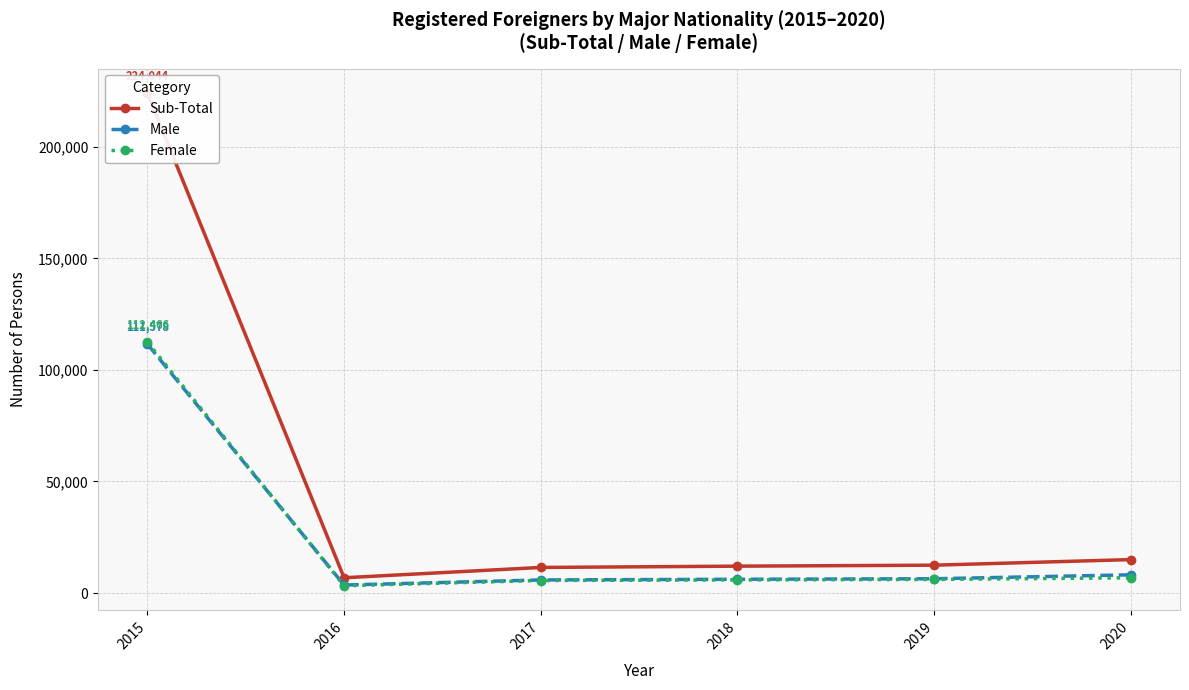

True or false: Female has more than 0 interior local peaks.

False